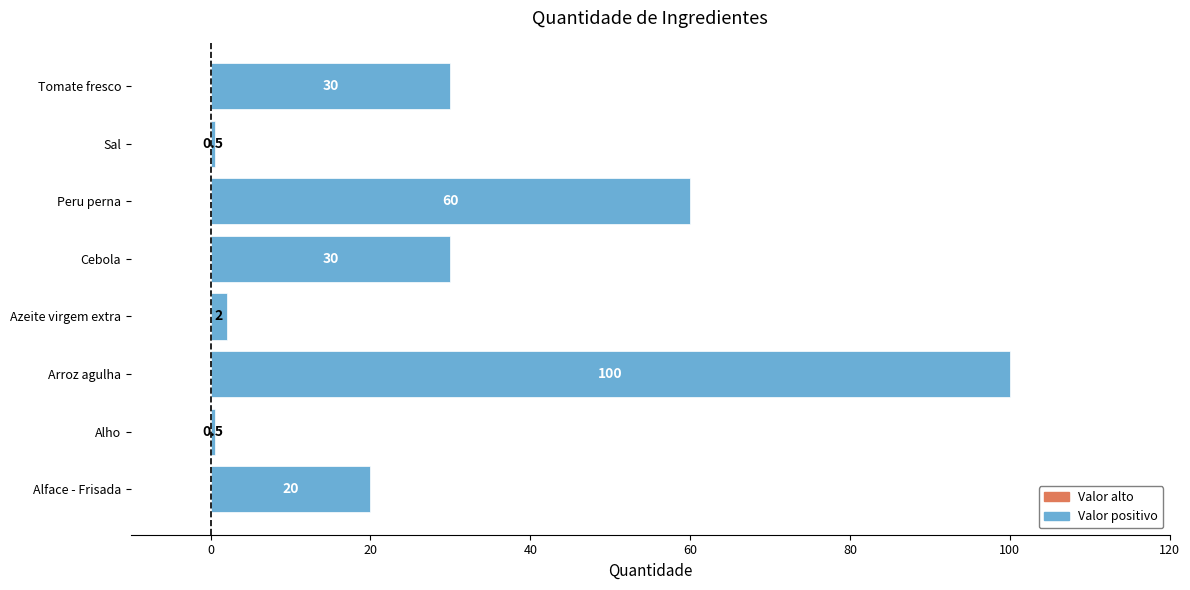

Where is the data nearest to the value 50?

Peru perna